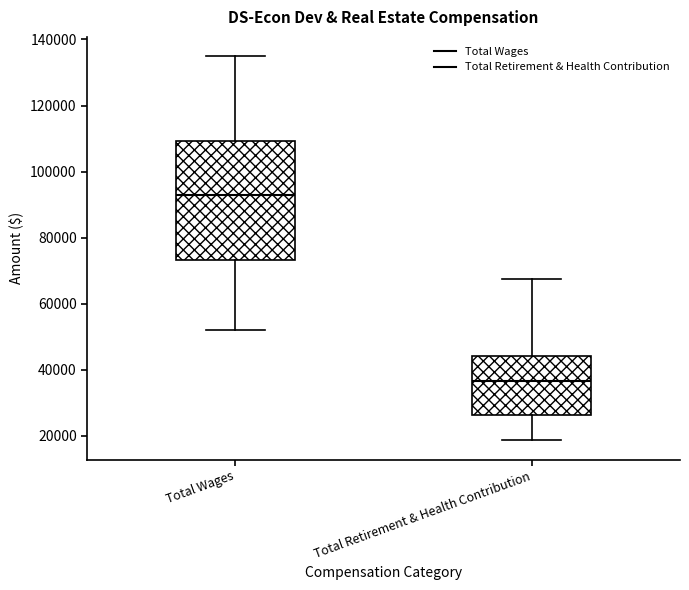

Reading left to right, read every box against the y-axis: the position of its median line, the range the box covers, and the ends of its whiskers. The values are not printed on the chart, so give them approximately, as read against the axis.

Total Wages: median 92000, box 74000 to 110000, whiskers 52000 to 134000
Total Retirement & Health Contribution: median 36000, box 26000 to 44000, whiskers 18000 to 68000